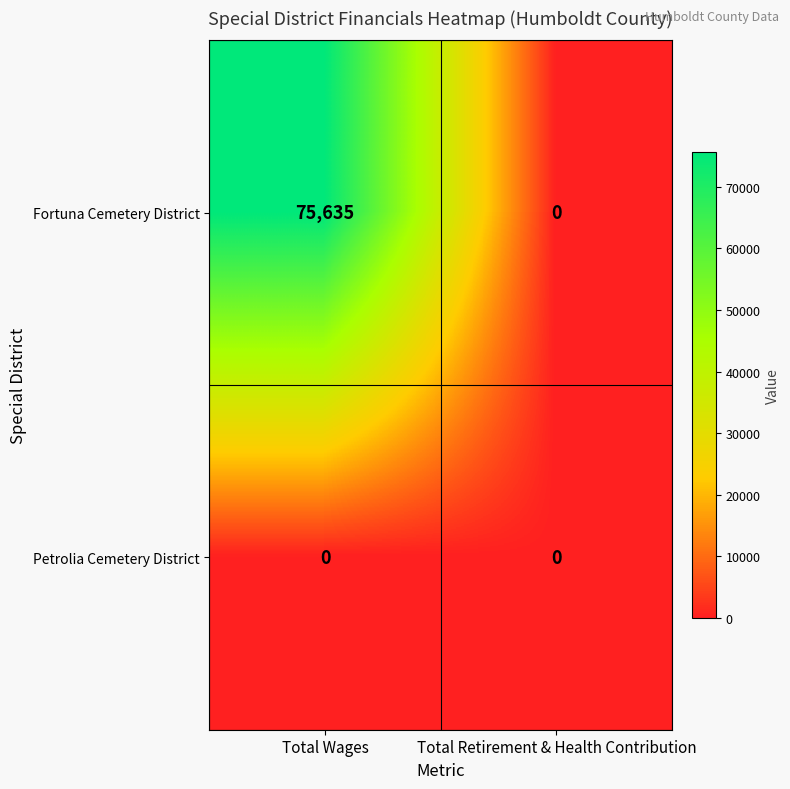

What is the maximum value shown in the chart?

75635